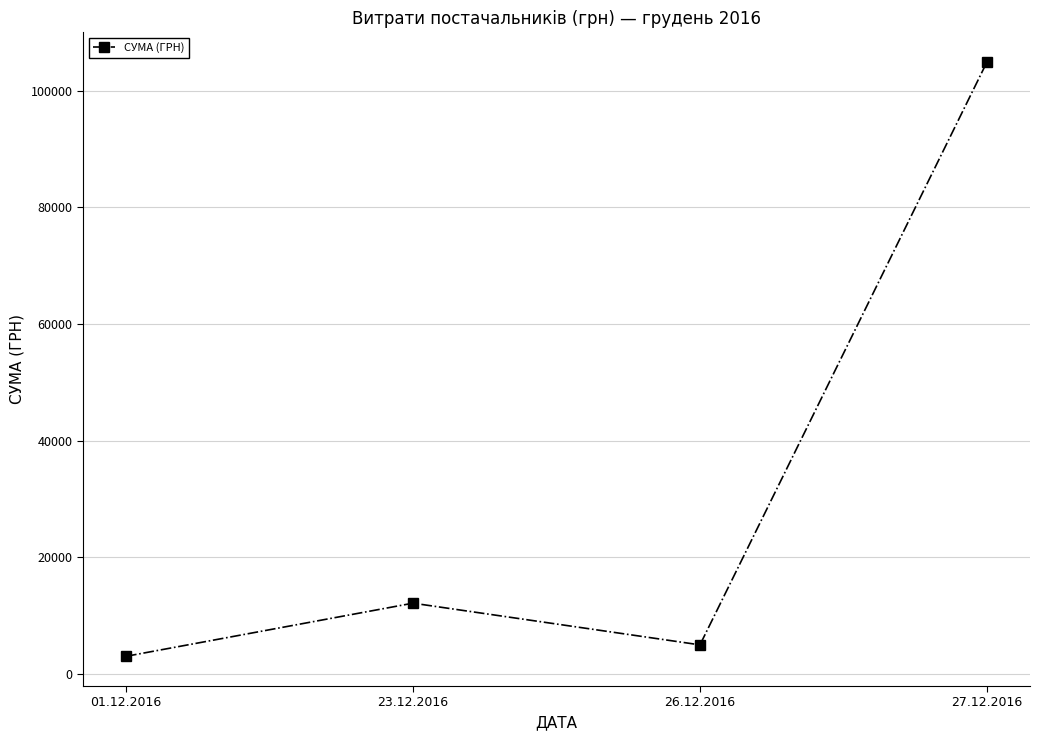

Reading left to right, transcribe all the data shown in this chart.

01.12.2016=2997.0	23.12.2016=12110.0	26.12.2016=4959.6	27.12.2016=104899.0